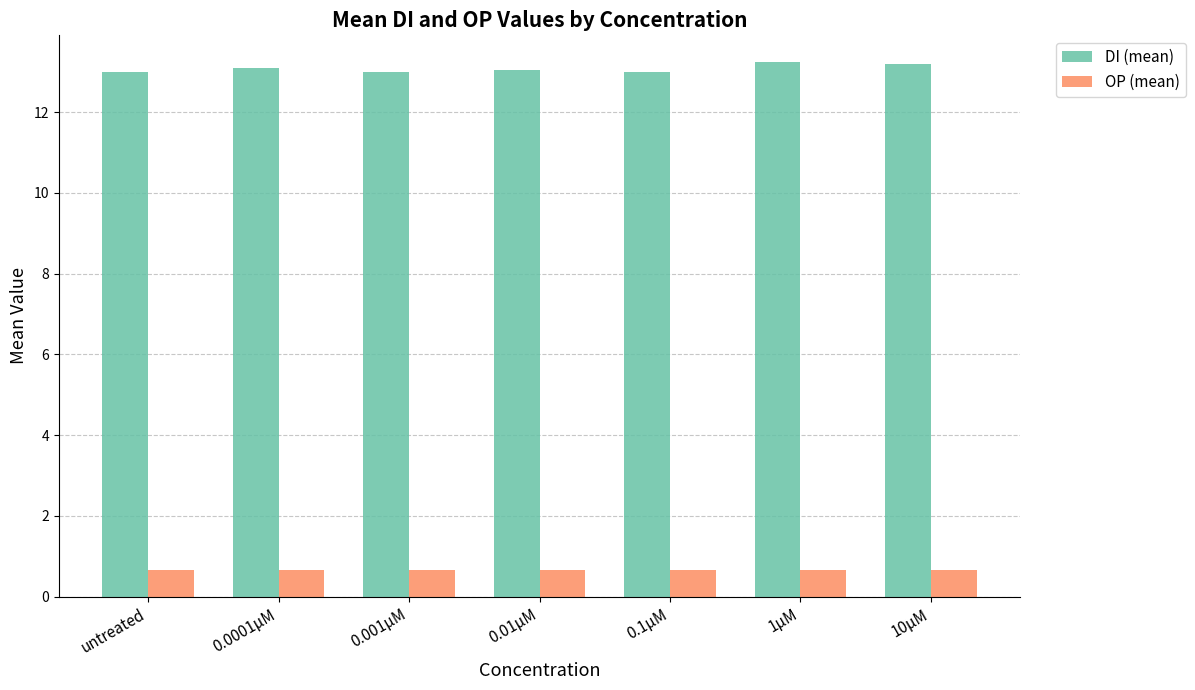

The value of DI (mean) at 1μM is 13.2. True or false?

True